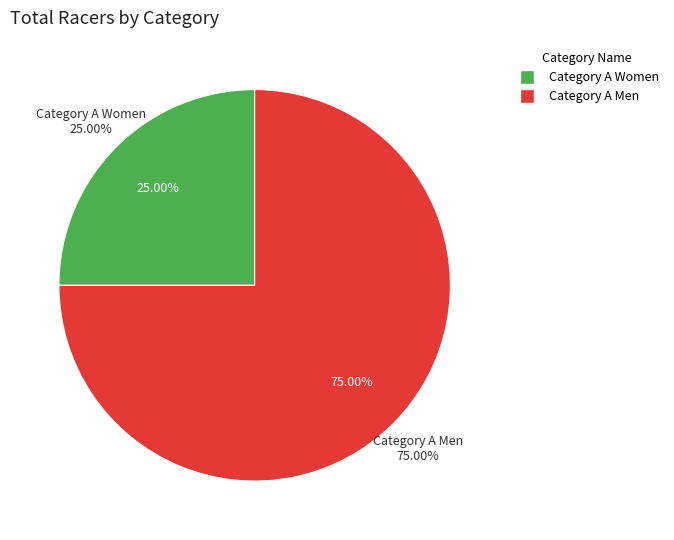

The Category A Men slice represents 75% of the pie. True or false?

True